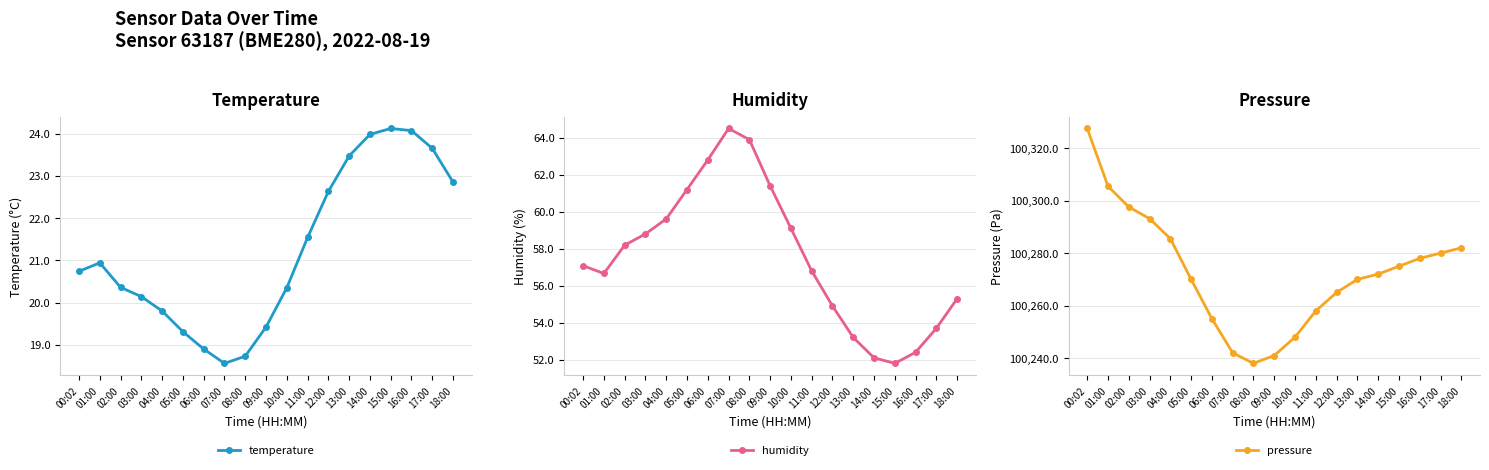

What position from the left is 00:02?

1